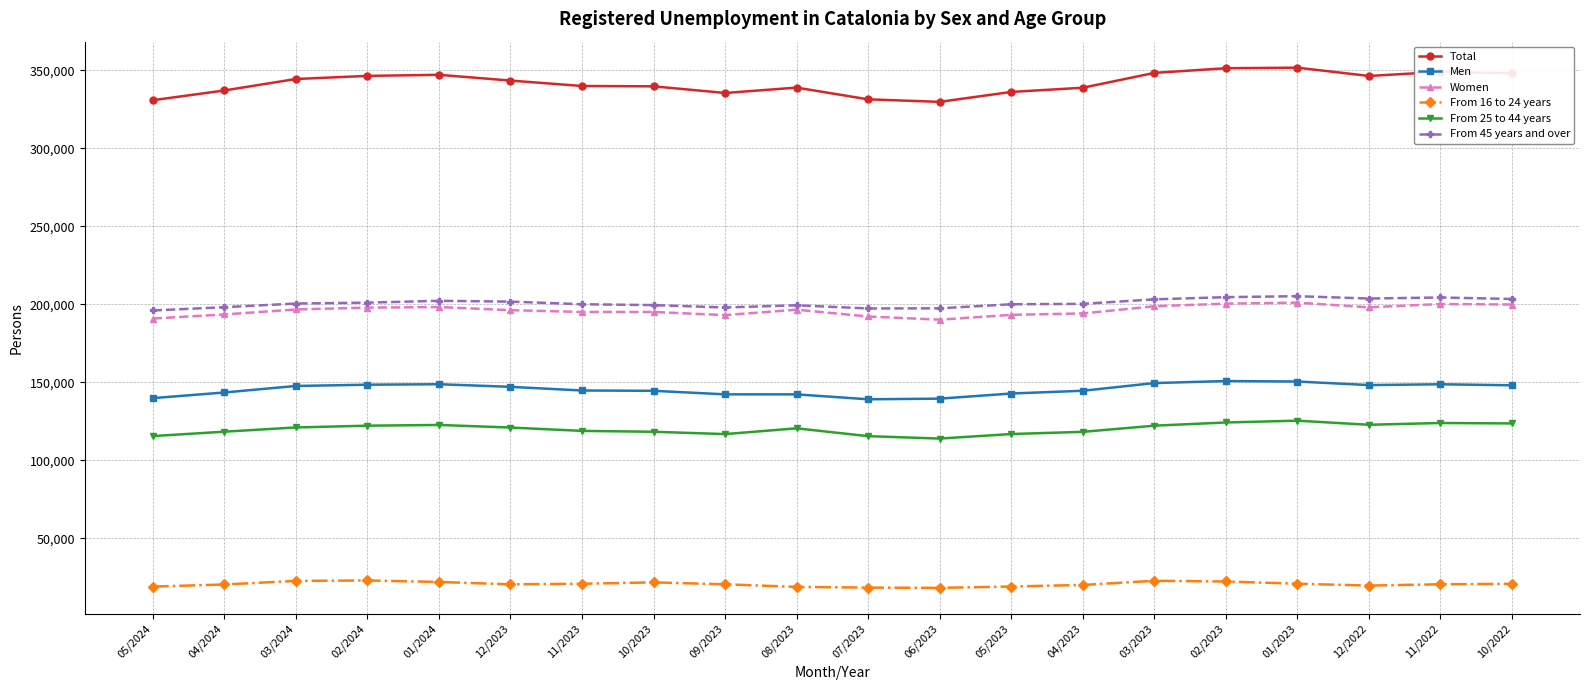

Which series has the widest spread of values?

Total